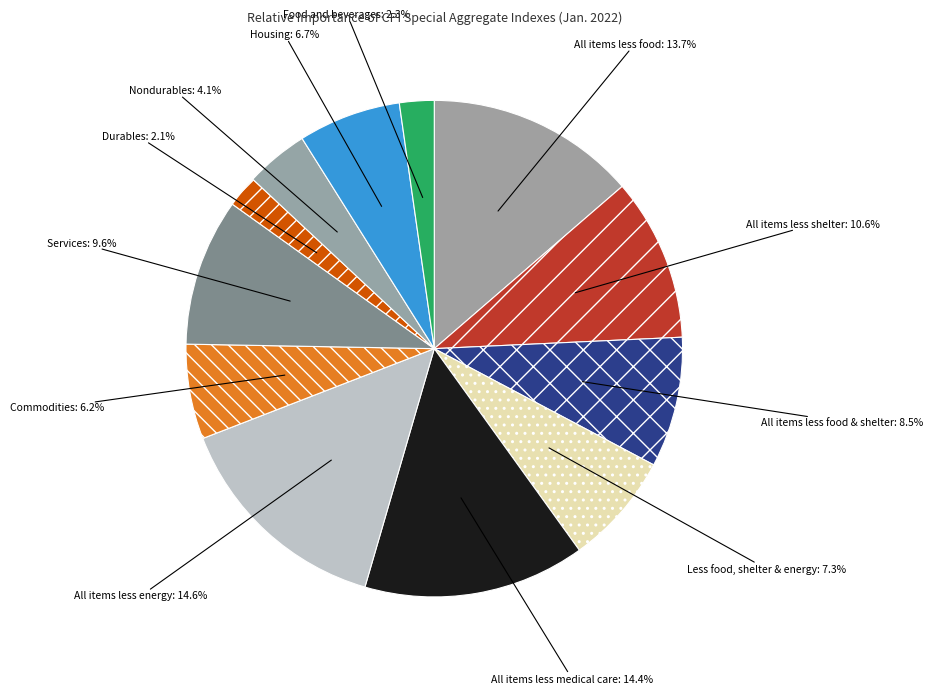

Rank the categories by value from lowest to highest.

Durables, Food and beverages, Nondurables, Commodities, Housing, Less food, shelter & energy, All items less food & shelter, Services, All items less shelter, All items less food, All items less medical care, All items less energy